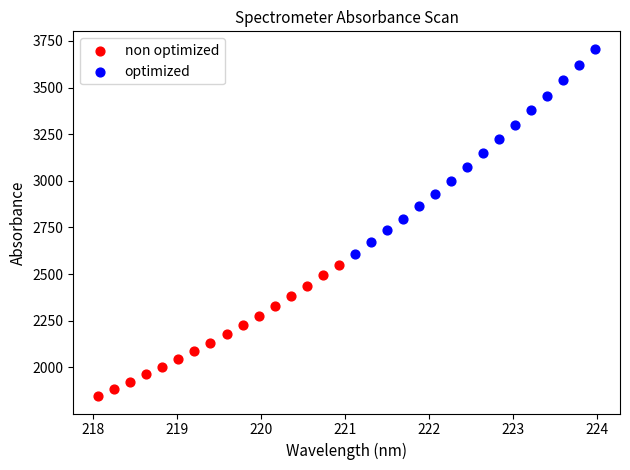

Which series has the largest Y range (max minus min)?

optimized